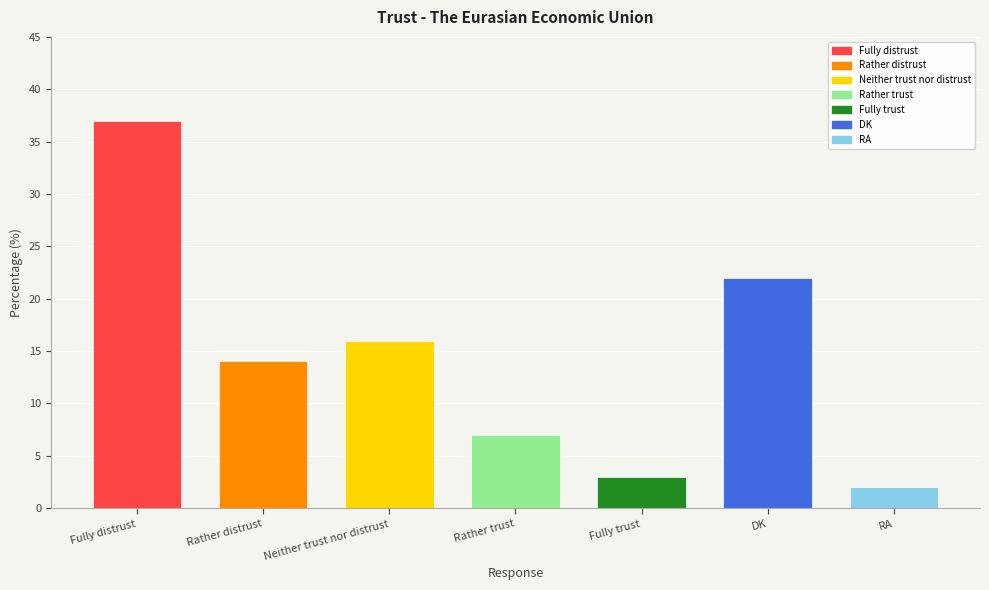

What is the minimum value shown in the chart?

2